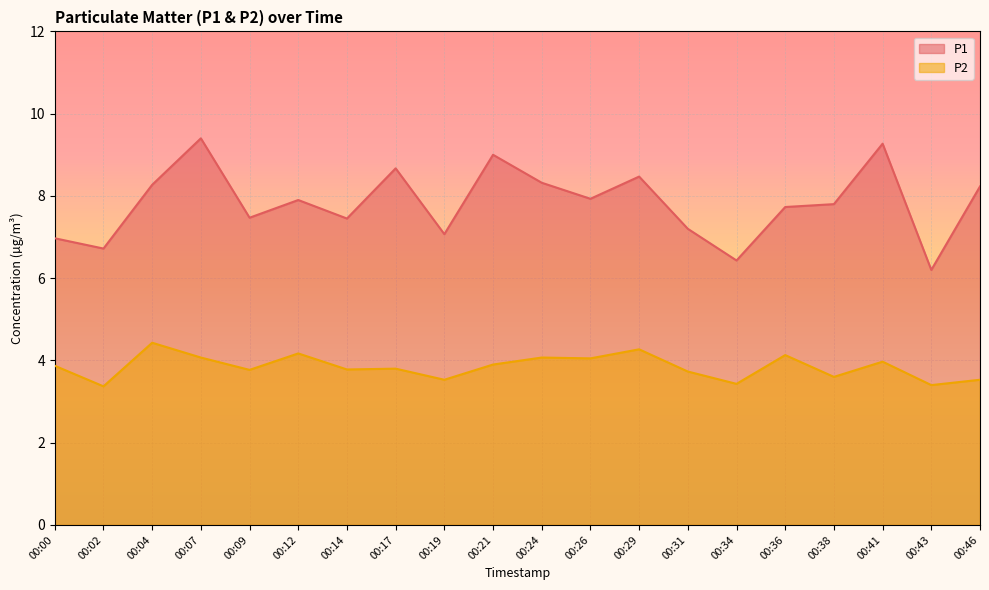

True or false: P2 and P1 intersect in this chart.

False